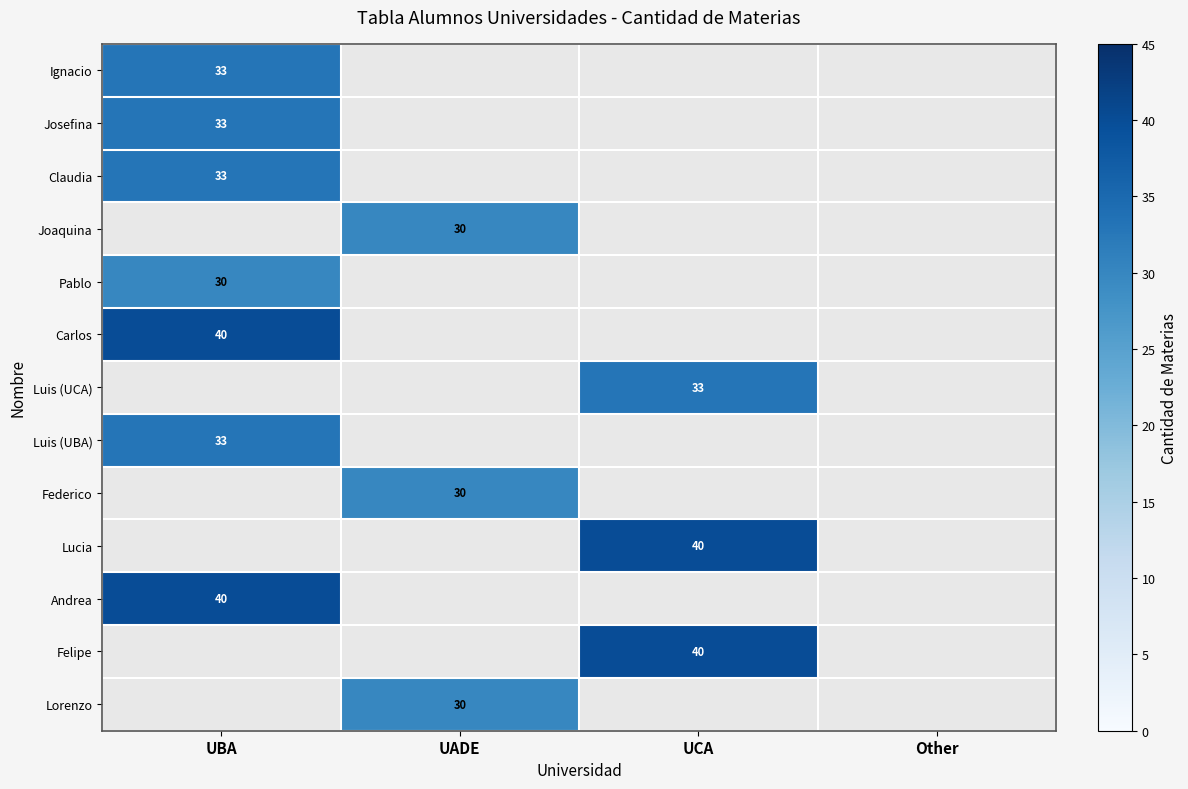

True or false: Lorenzo has a value of 30 at UADE.

True